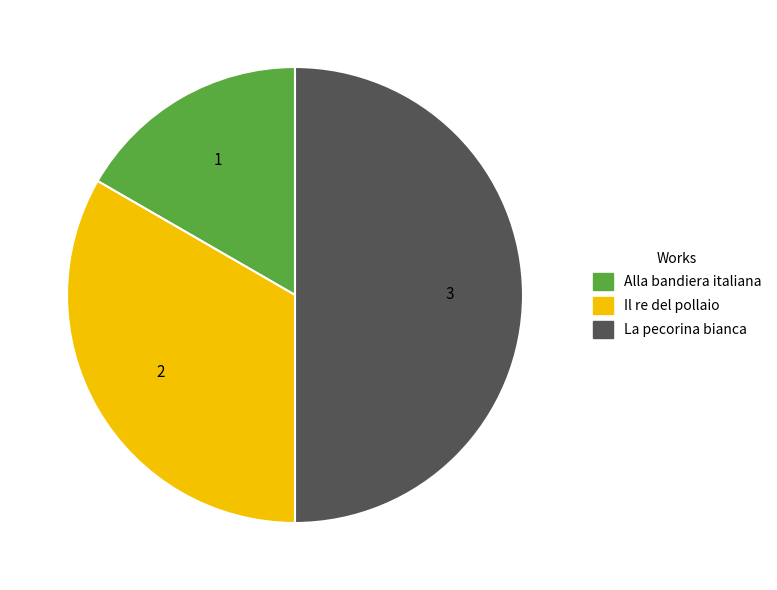

Approximately how many times larger is the value at La pecorina bianca compared to Alla bandiera italiana?

3.0